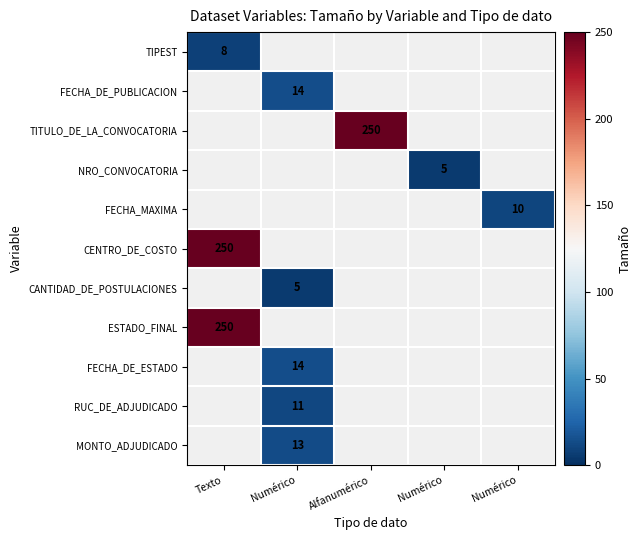

Which series has the largest range (max minus min)?

TIPEST